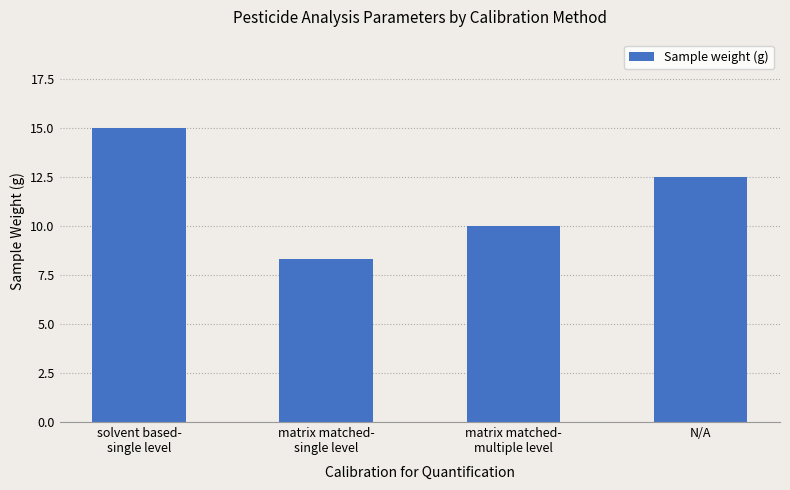

What is the sum of the values at matrix matched-
single level and N/A?

20.8